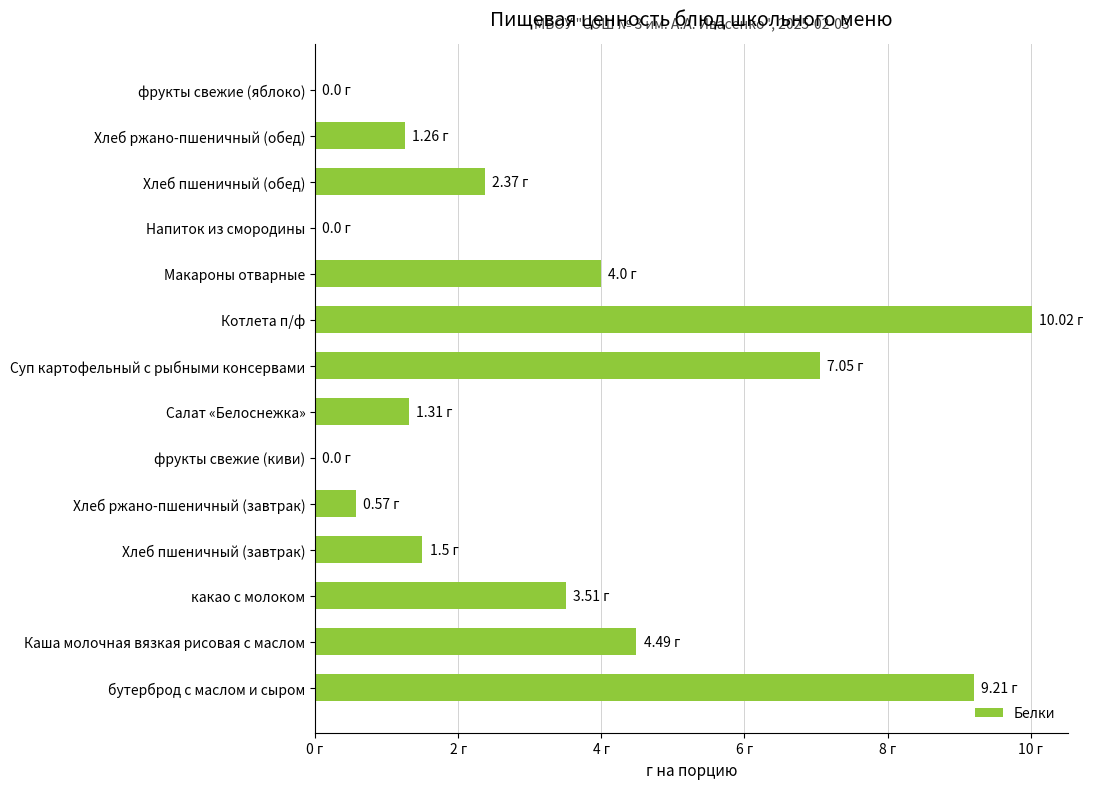

Does the chart contain any negative values?

No